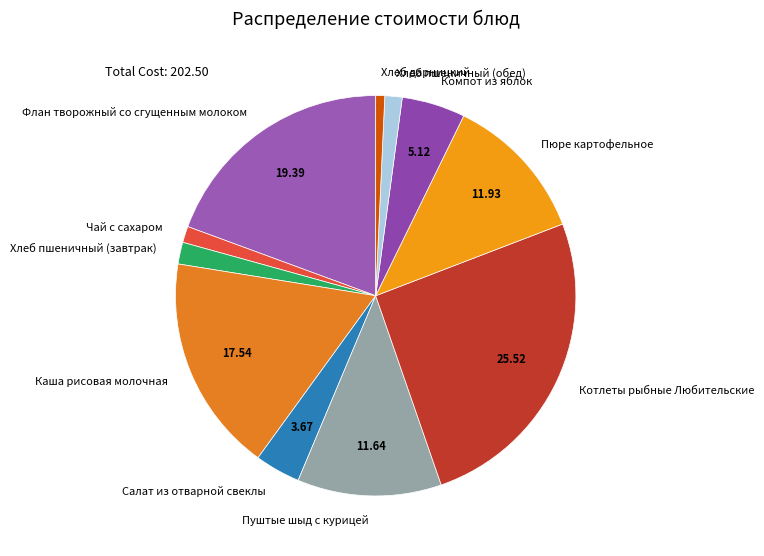

Which slice is the largest?

Котлеты рыбные Любительские